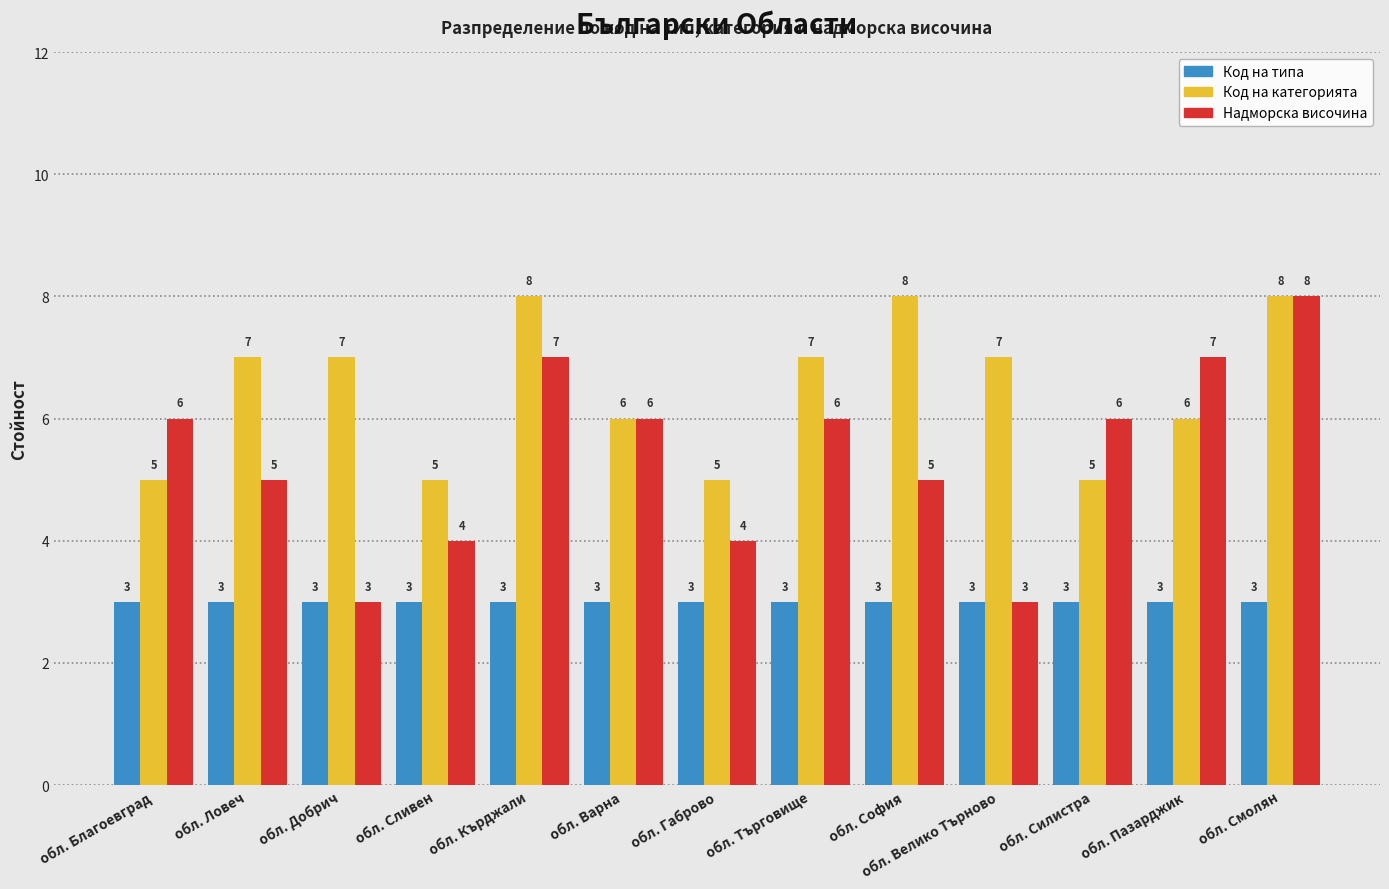

What is the difference between the Код на категорията values at обл. Варна and обл. Благоевград?

1